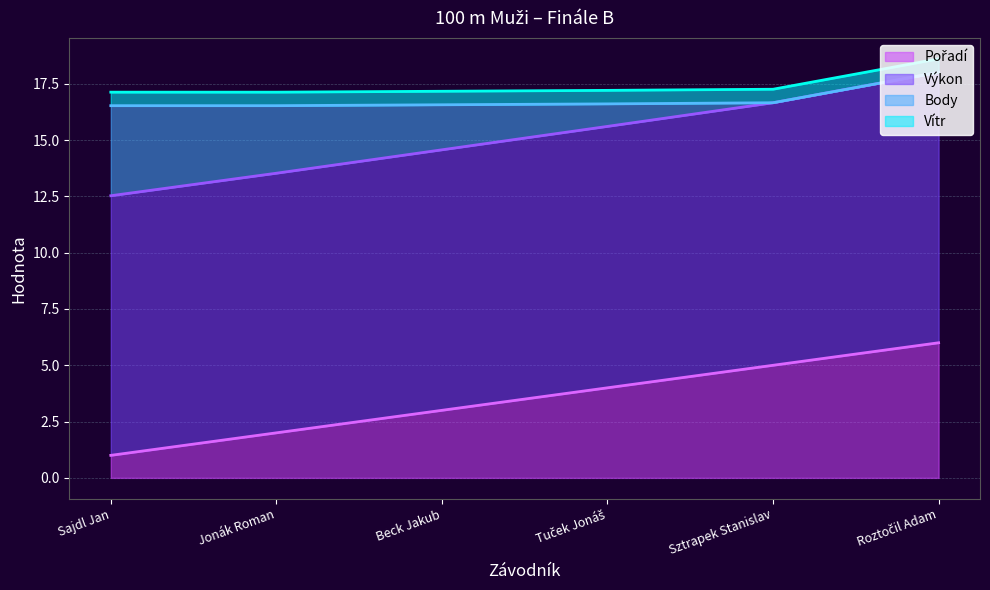

What is the lowest value of the Pořadí series?

1.0